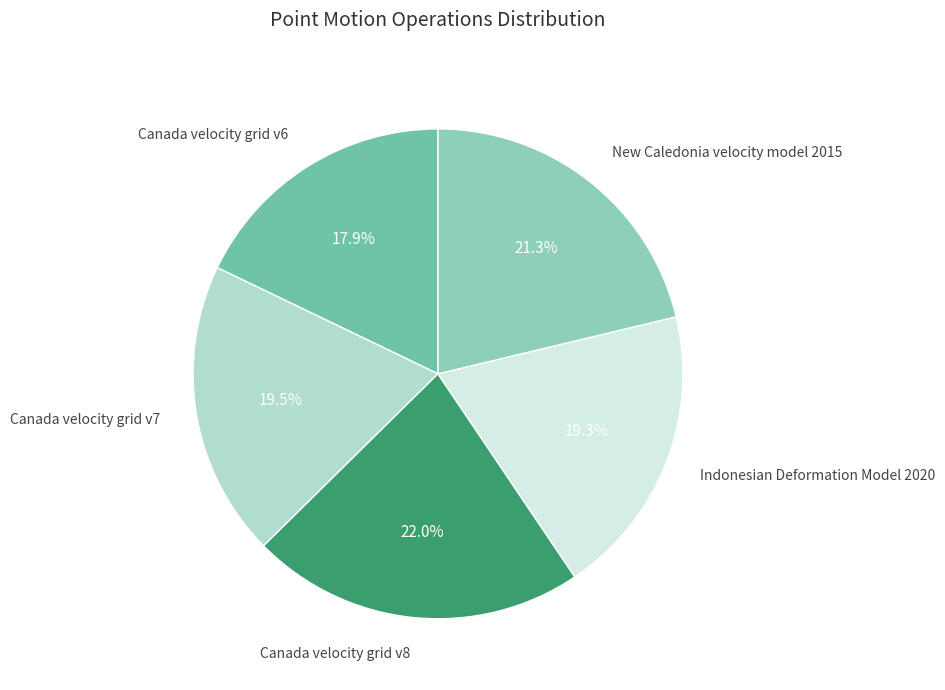

Is New Caledonia velocity model 2015 the majority of the pie?

No